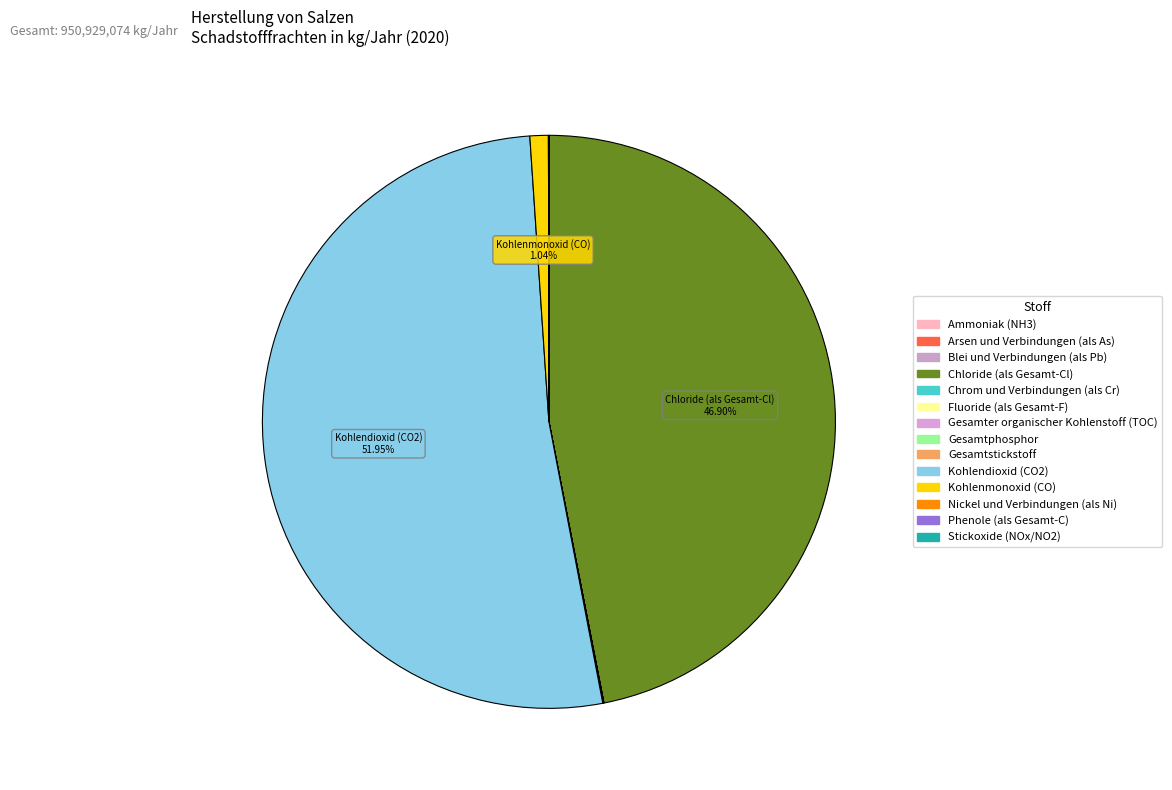

Approximately how many times larger is the value at Gesamtstickstoff compared to Chrom und Verbindungen (als Cr)?

265.3